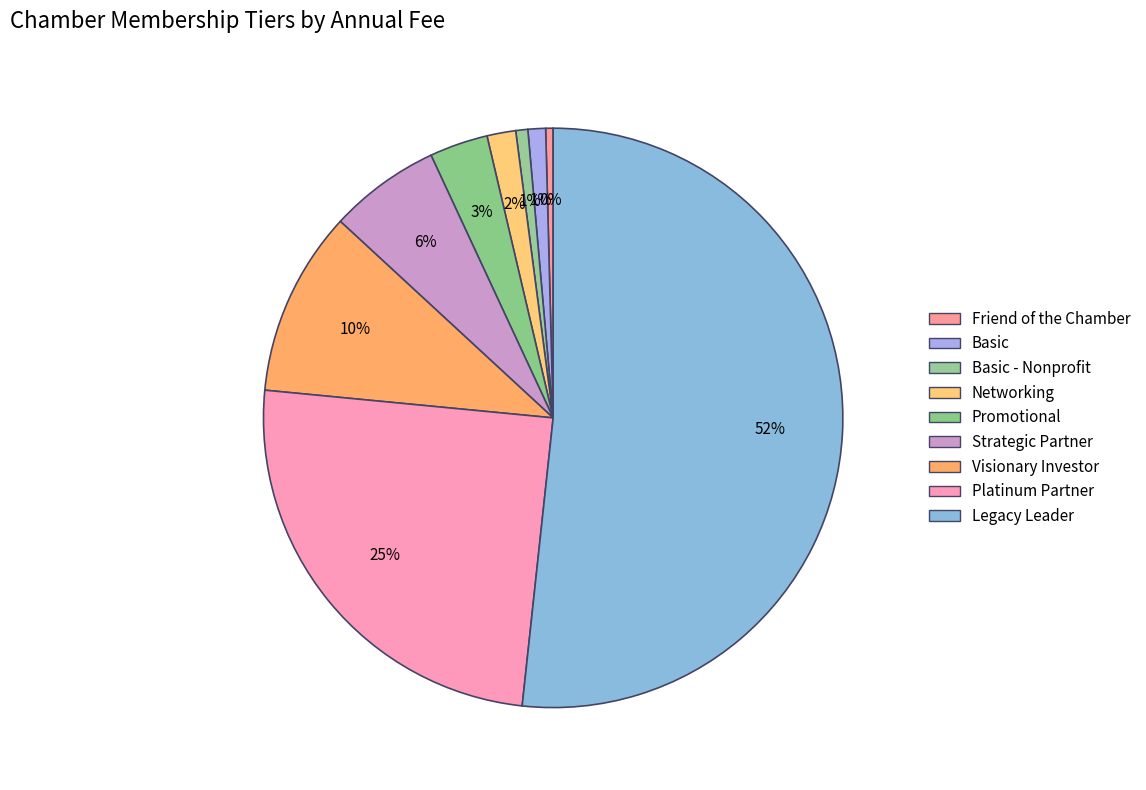

What is the ratio of the value at Friend of the Chamber to the value at Promotional?

0.1